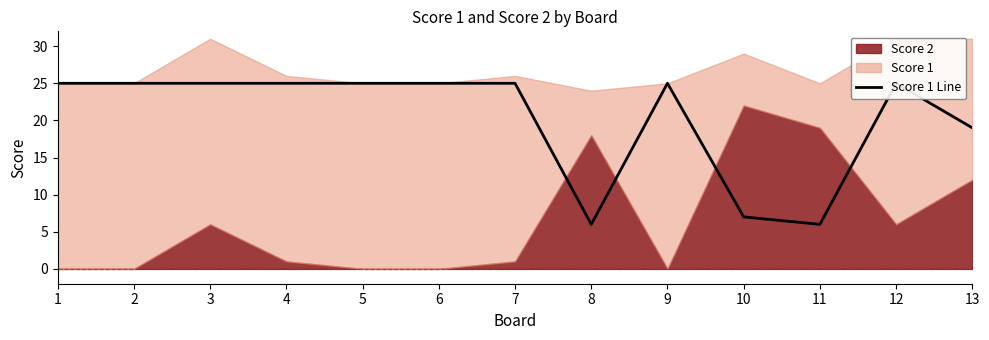

The chart shows a value of 25 at 6. True or false?

True